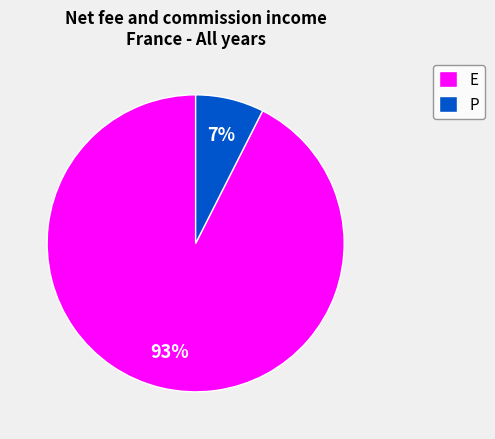

To the nearest percent, what is the average slice percentage?

50%